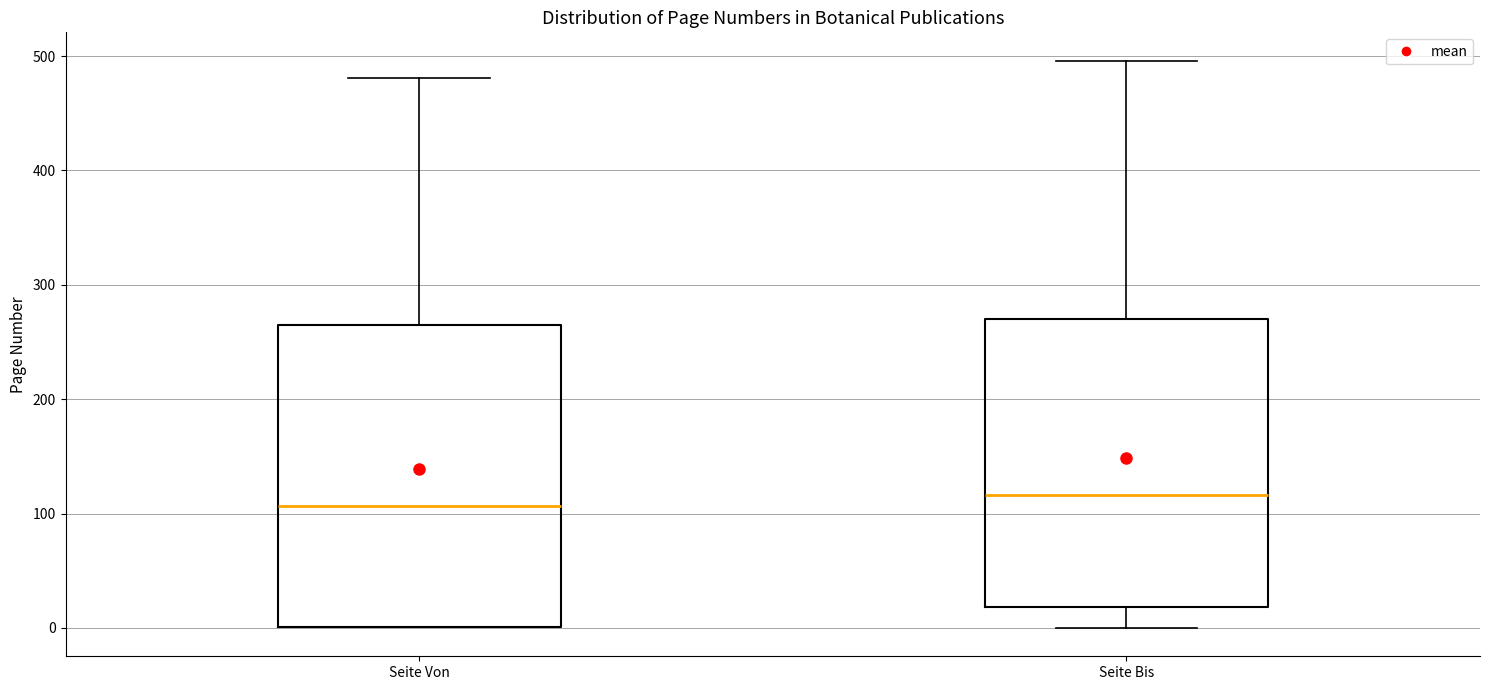

Reading left to right, read every box against the y-axis: the position of its median line, the range the box covers, and the ends of its whiskers. The values are not printed on the chart, so give them approximately, as read against the axis.

Seite Von: median 110, box 0 to 260, whiskers 0 to 480
Seite Bis: median 120, box 20 to 270, whiskers 0 to 500